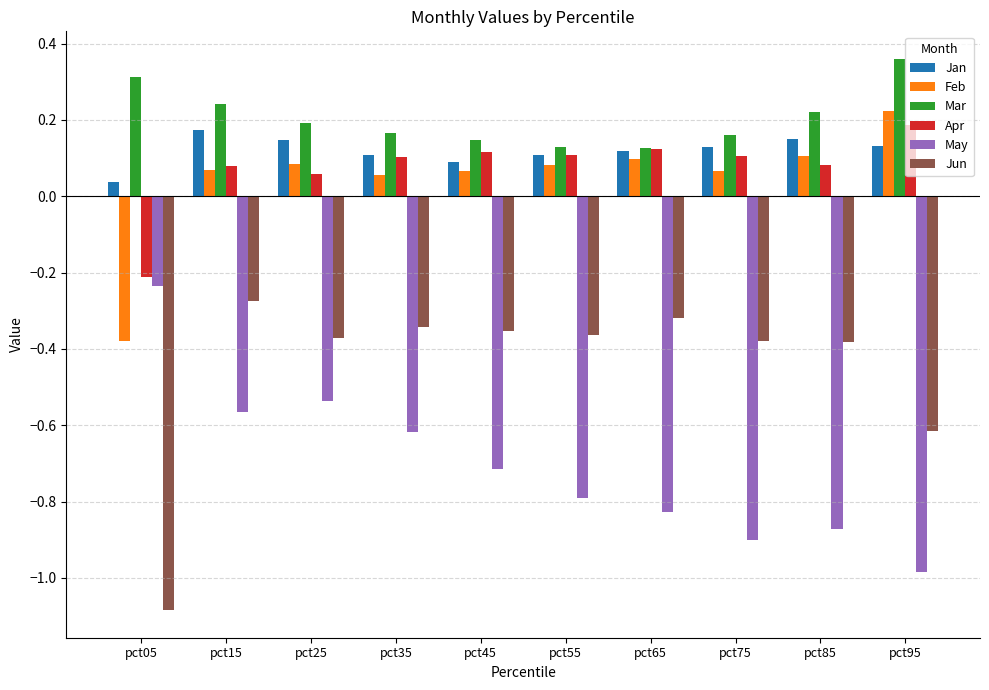

Is it true that Mar equals 0.2 at pct35?

True